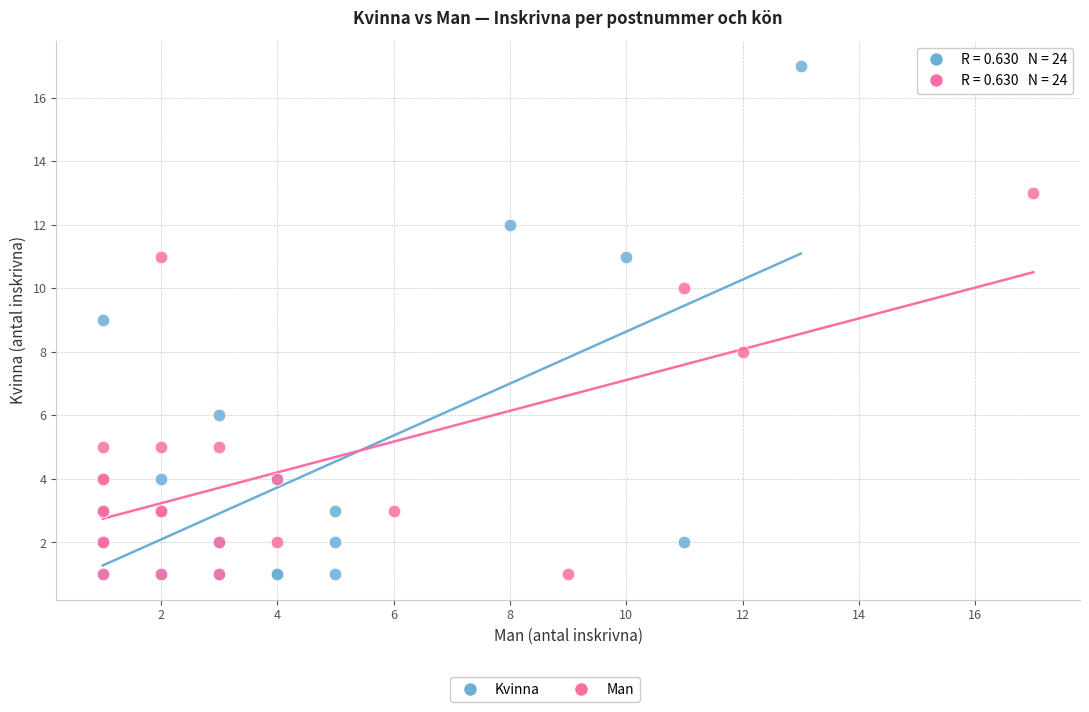

Which series contains the highest Y value?

Kvinna